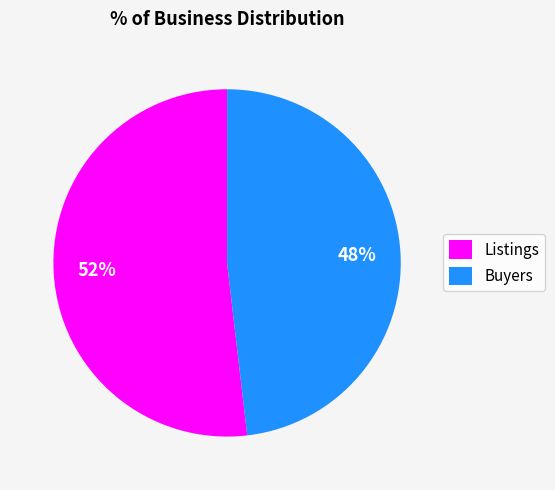

To the nearest percent, what percentage of the pie is Listings?

52%